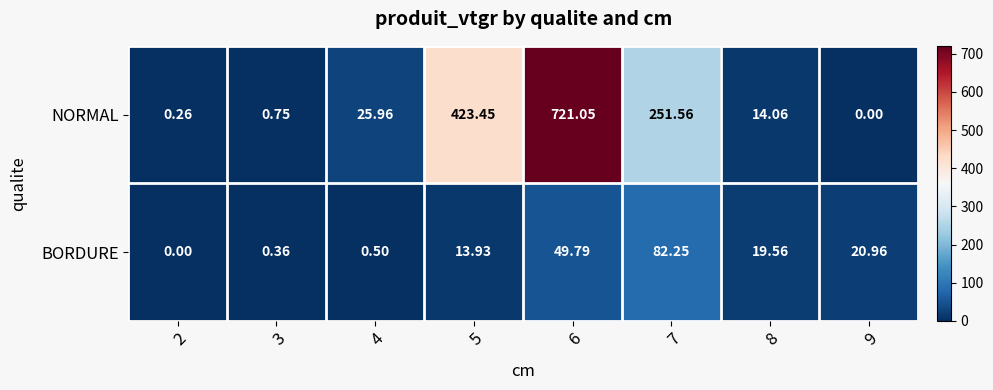

At which category is the sum across all series the highest?

6